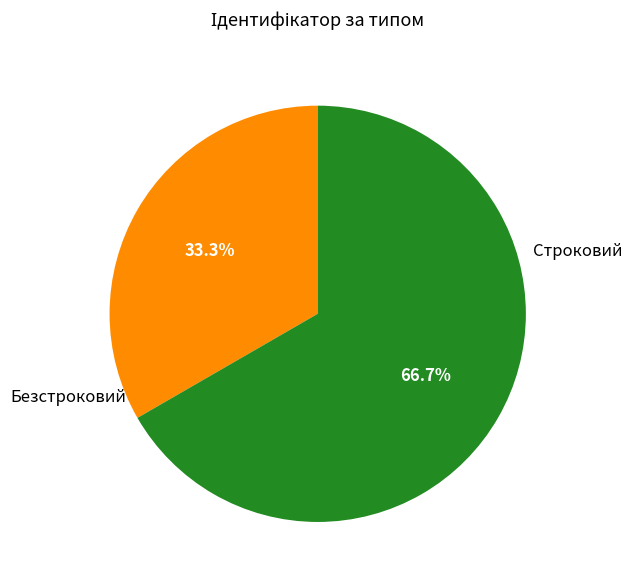

Is there a majority slice in this chart?

Yes